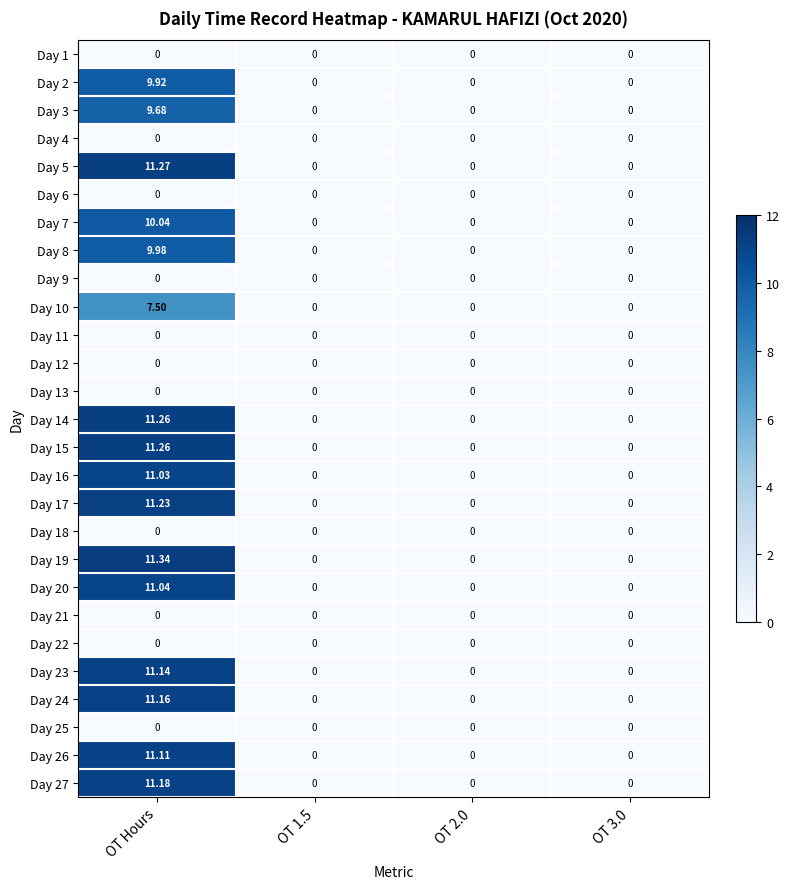

Which category has the highest value across all series?

OT Hours